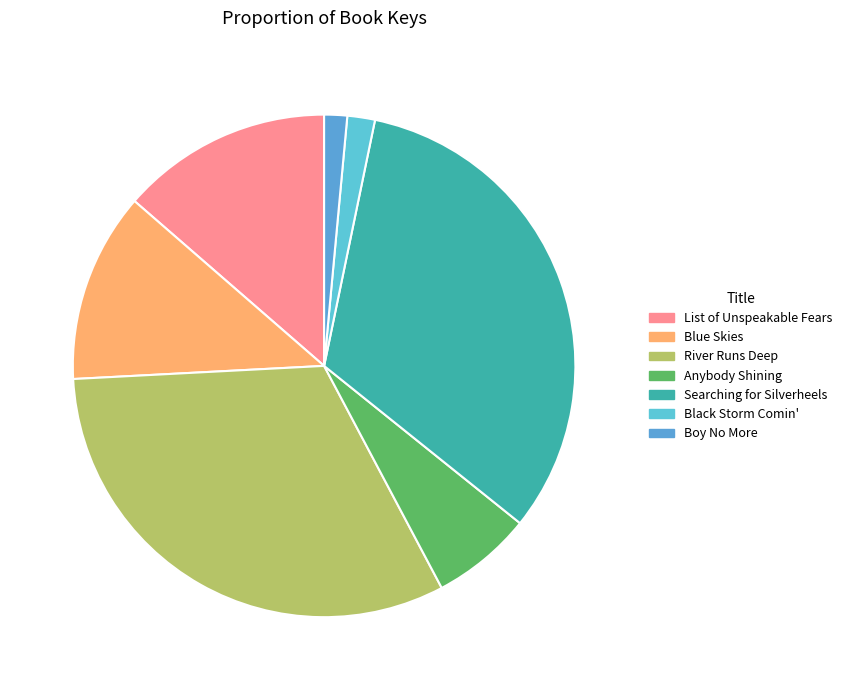

To the nearest percent, what is the combined percentage of Anybody Shining and List of Unspeakable Fears?

20%